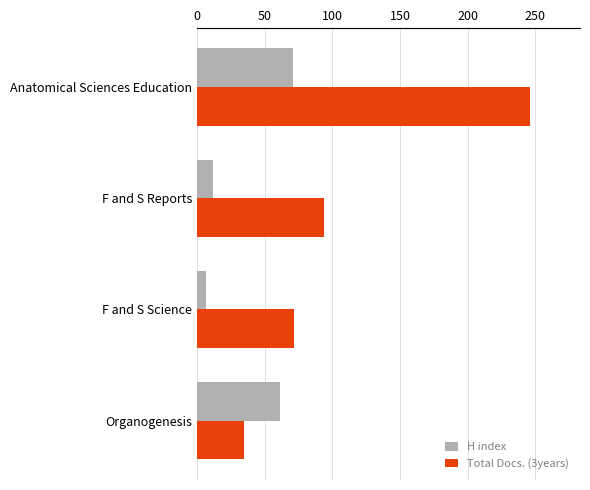

What is the difference between the Total Docs. (3years) values at Organogenesis and Anatomical Sciences Education?

211